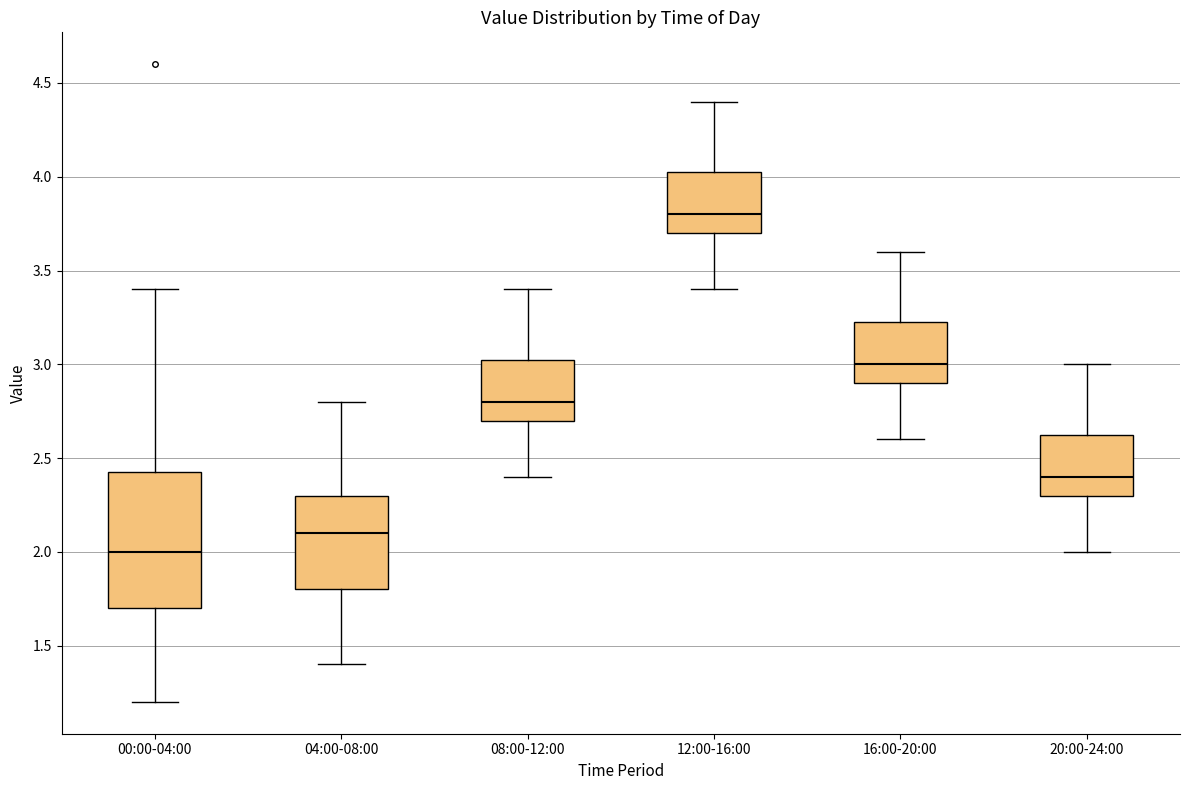

Comparing the boxes themselves (not the whiskers), which one is the tallest?

00:00-04:00